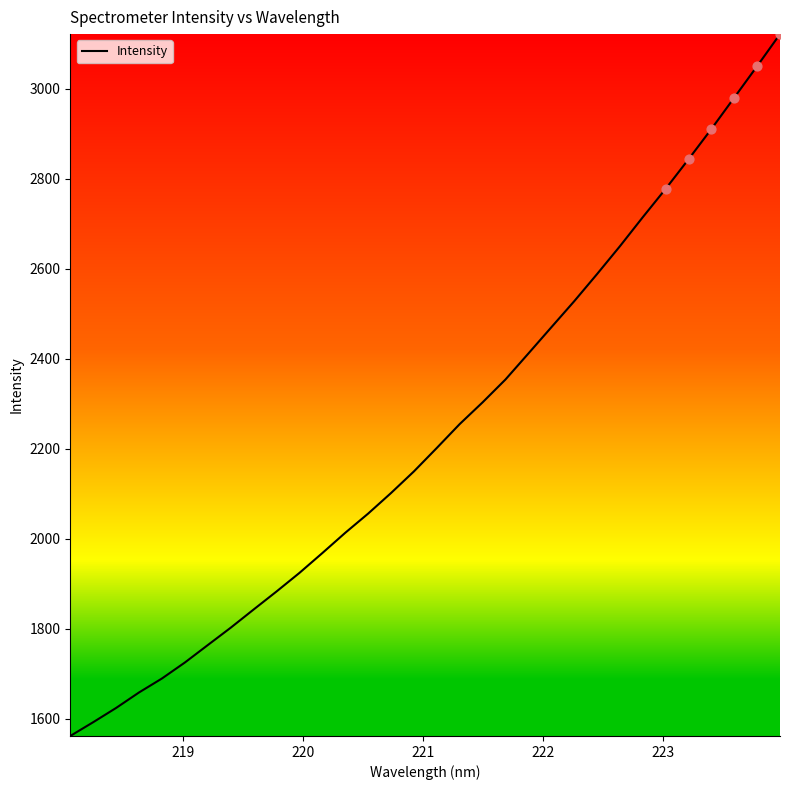

What is the difference between the maximum and minimum values?

1560.3